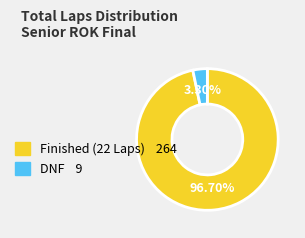

Is there any slice that represents more than half of the pie?

Yes